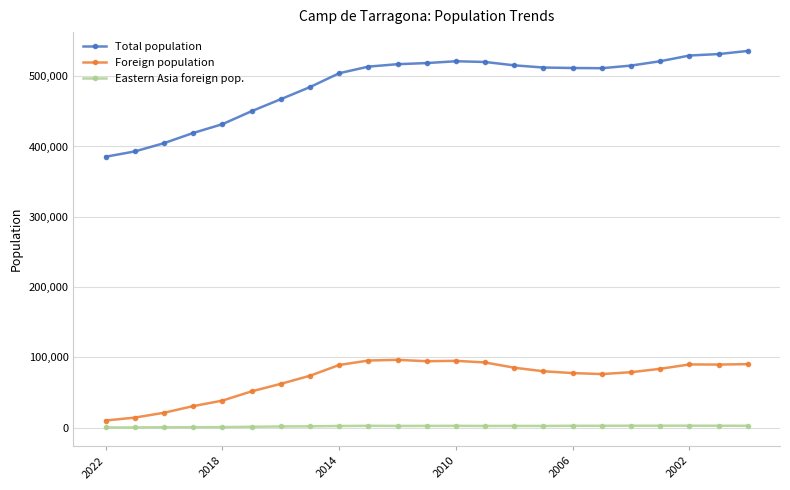

Rank the series by their maximum value, from lowest to highest.

Eastern Asia foreign pop., Foreign population, Total population